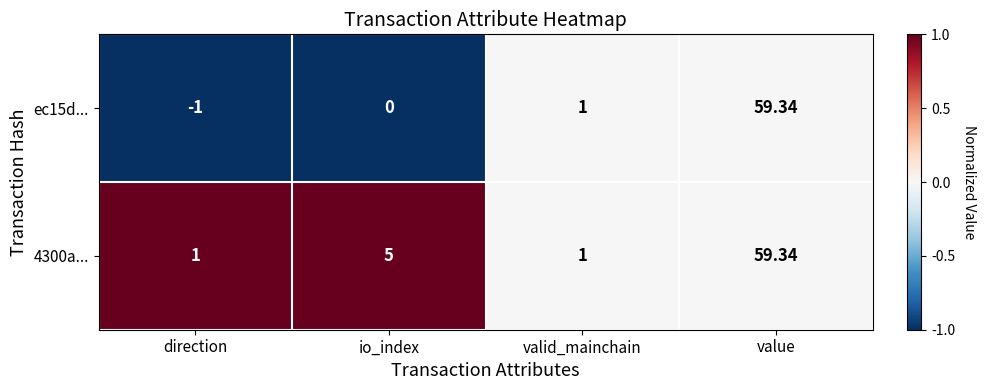

Where is 4300a... nearest to the value 30?

io_index